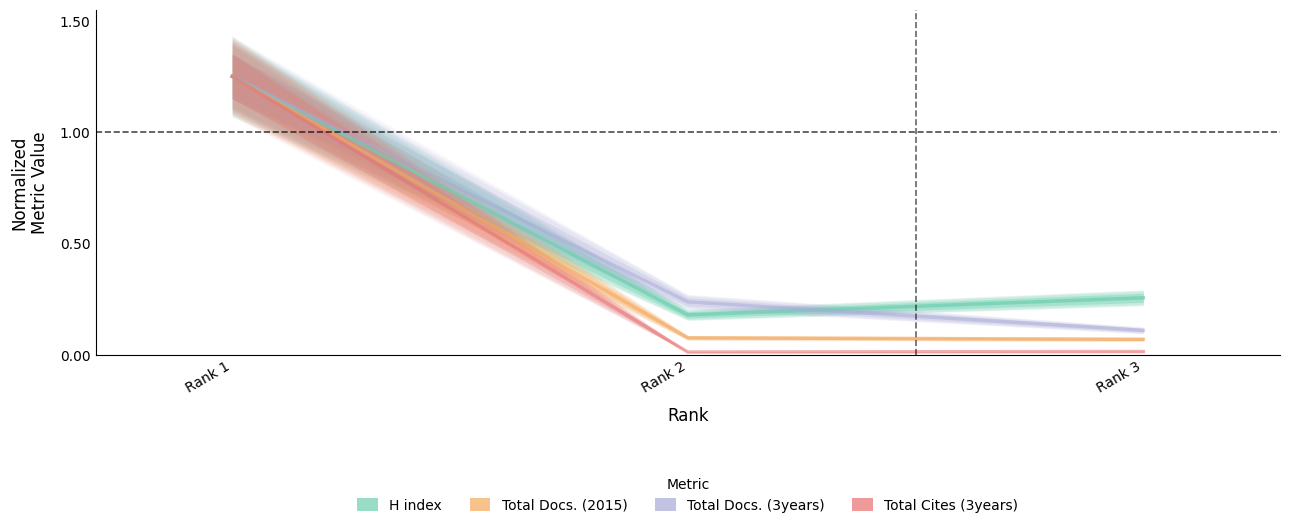

How many lines are shown in the chart?

4